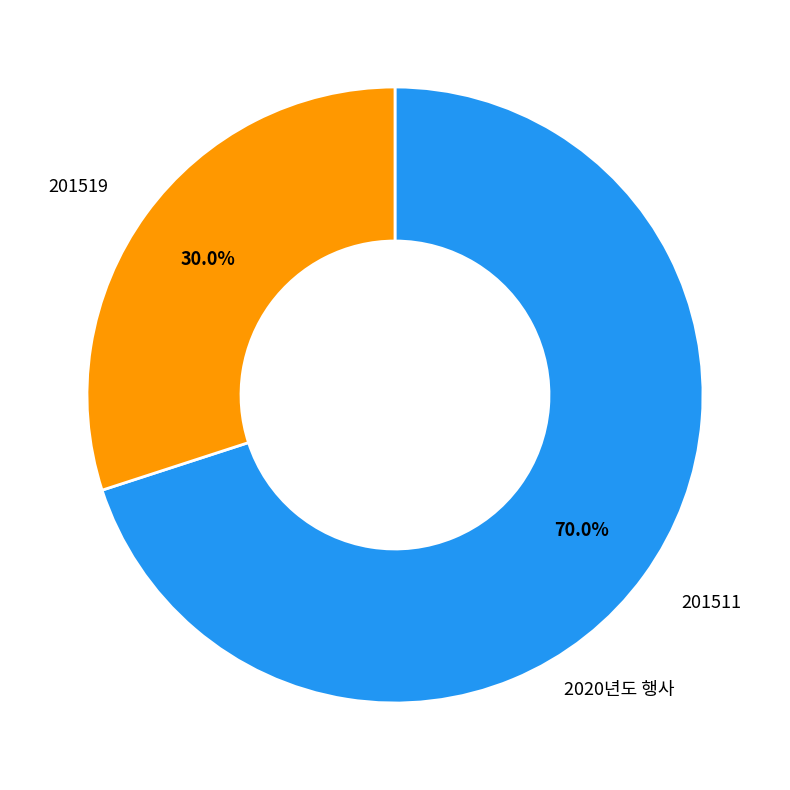

Is there a majority slice in this chart?

Yes